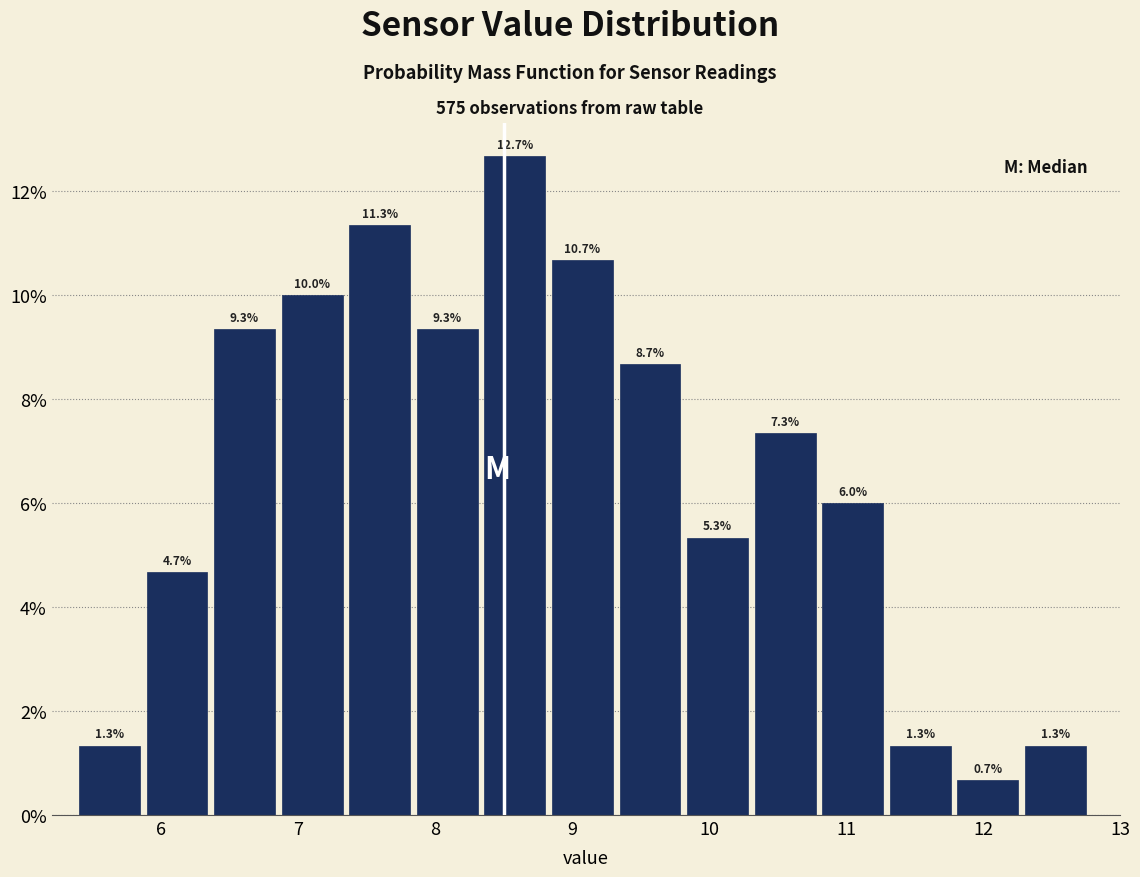

How tall is the bar that spans 12.3 to 12.8 on the x-axis? The bar edges are not printed on the chart, so give them approximately, as read against the axis.

1.3